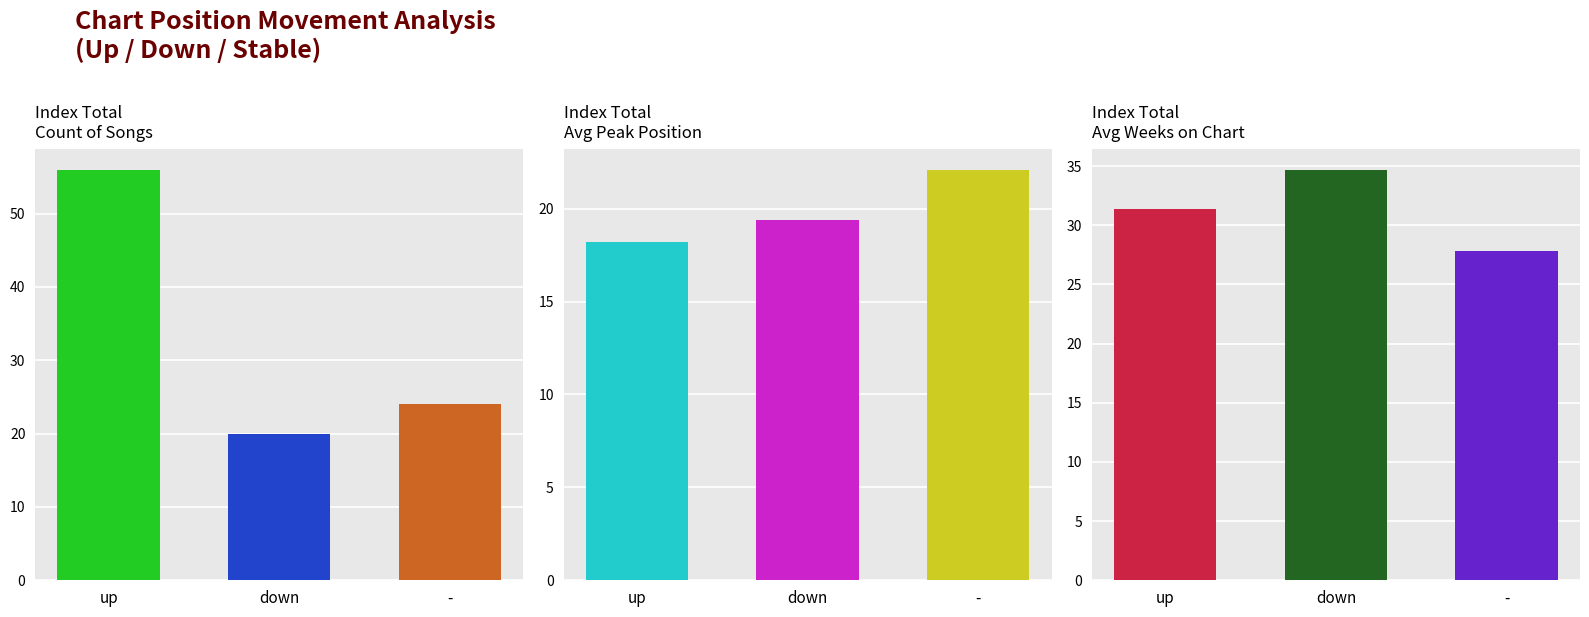

Read the Count value at down.

20.0